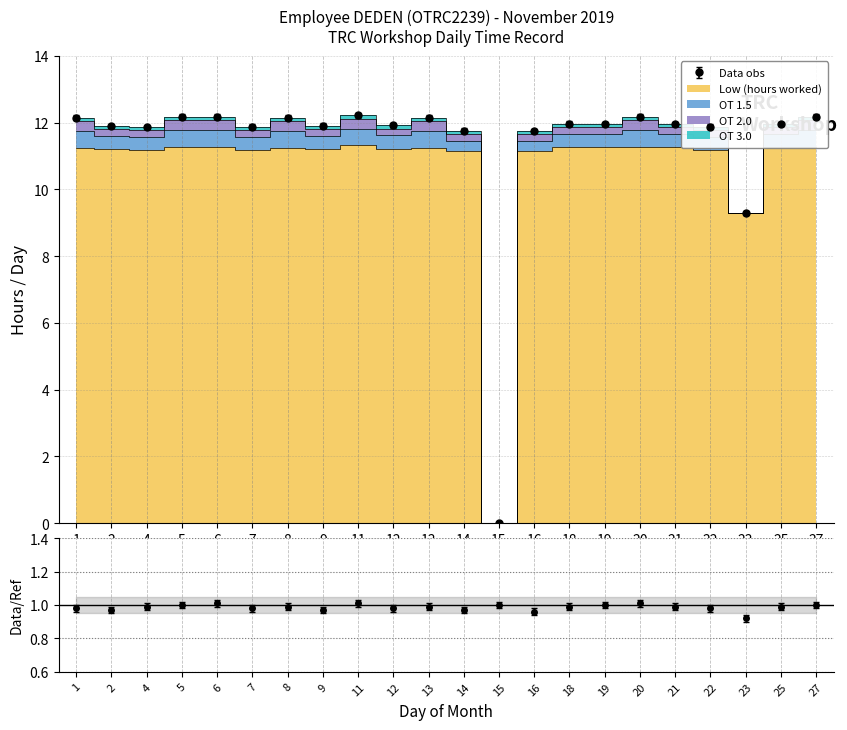

Read the OT 1.5 value at 19.

0.4